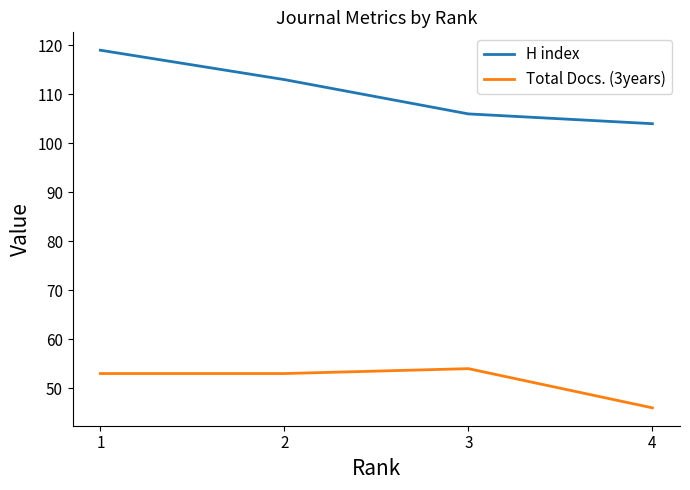

At which category does the chart reach its minimum across all series?

4